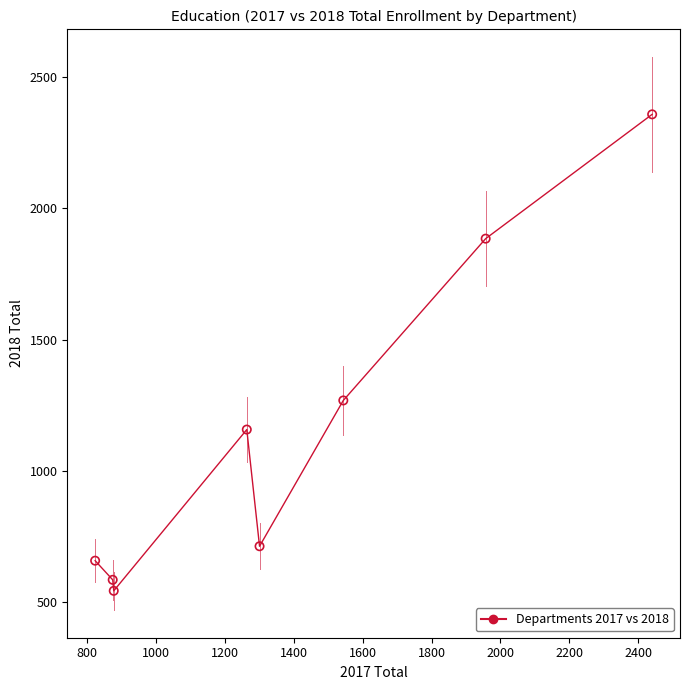

What is the range of Y values (max minus min)?

1817